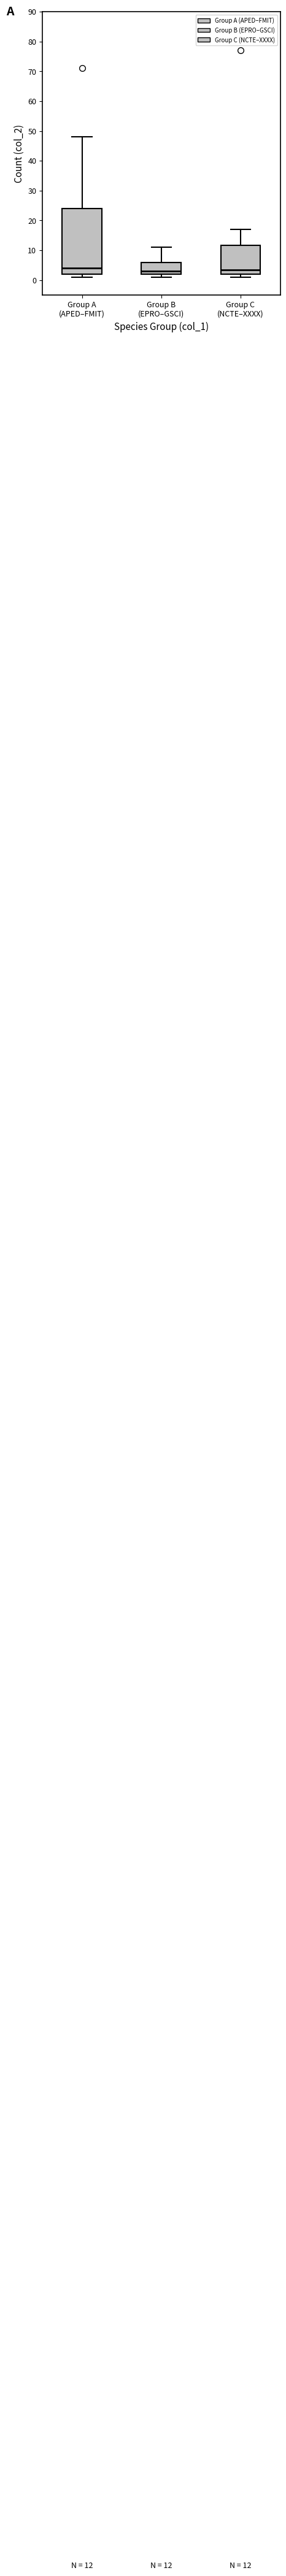

Comparing the boxes themselves (not the whiskers), which one is the tallest?

Group A (APED–FMIT)